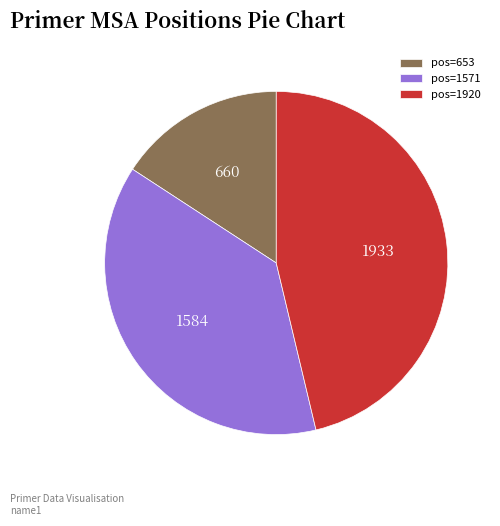

True or false: pos=653 accounts for 16% of the total.

True